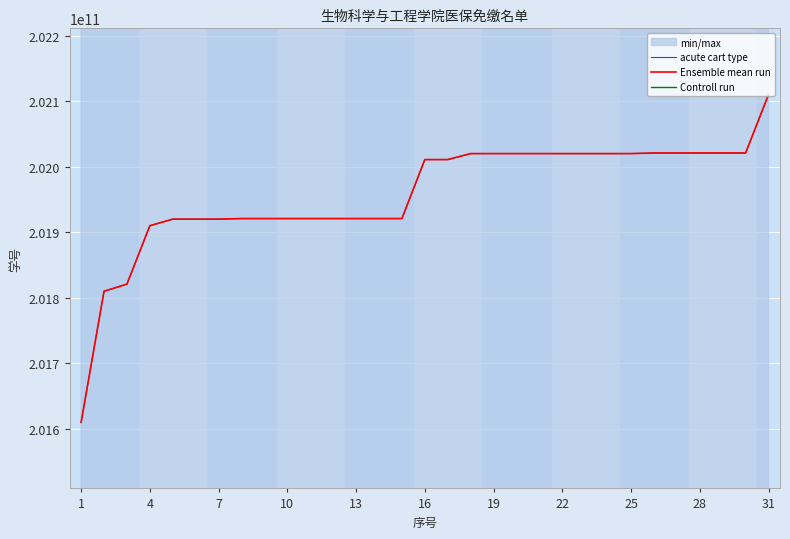

True or false: Controll run has more than 1 interior local peaks.

False